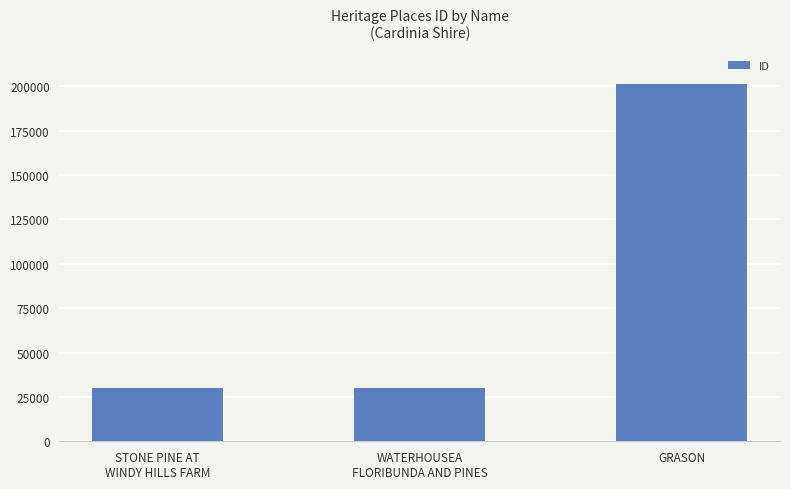

True or false: the data shows 201502 at GRASON.

True